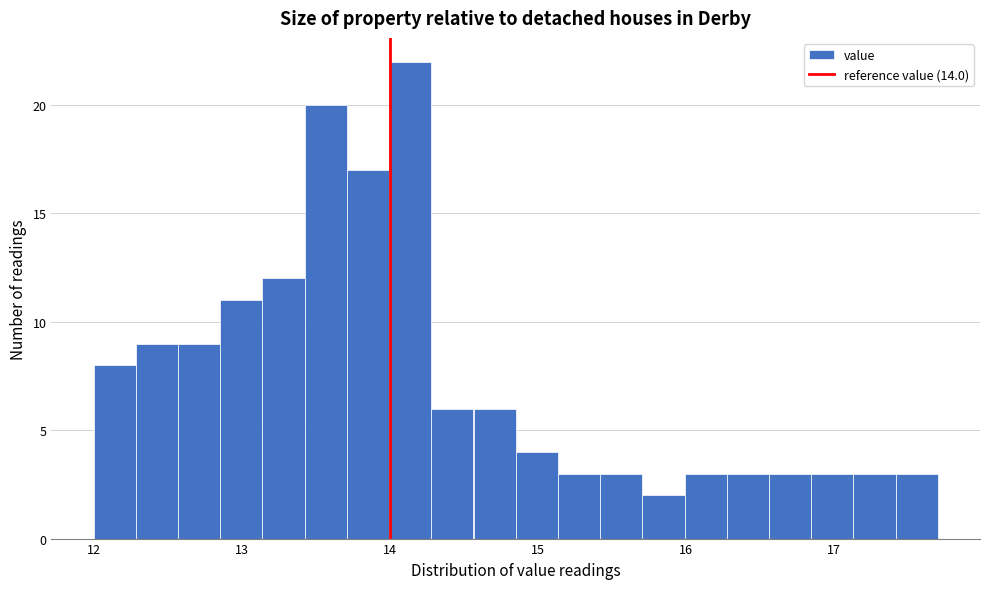

Around what value on the x-axis is the tallest bar? Give the approximate position of its centre, as read against the axis.

14.1